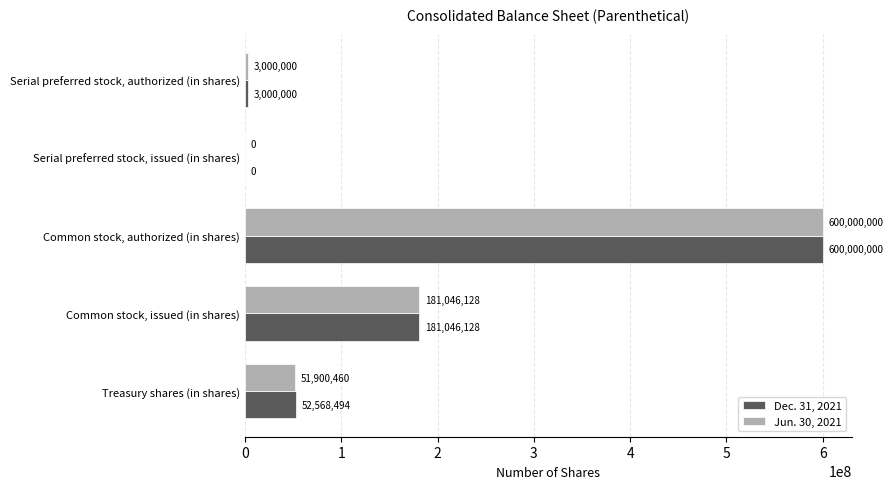

The value of Dec. 31, 2021 at Common stock, issued (in shares) is 181046128. True or false?

True